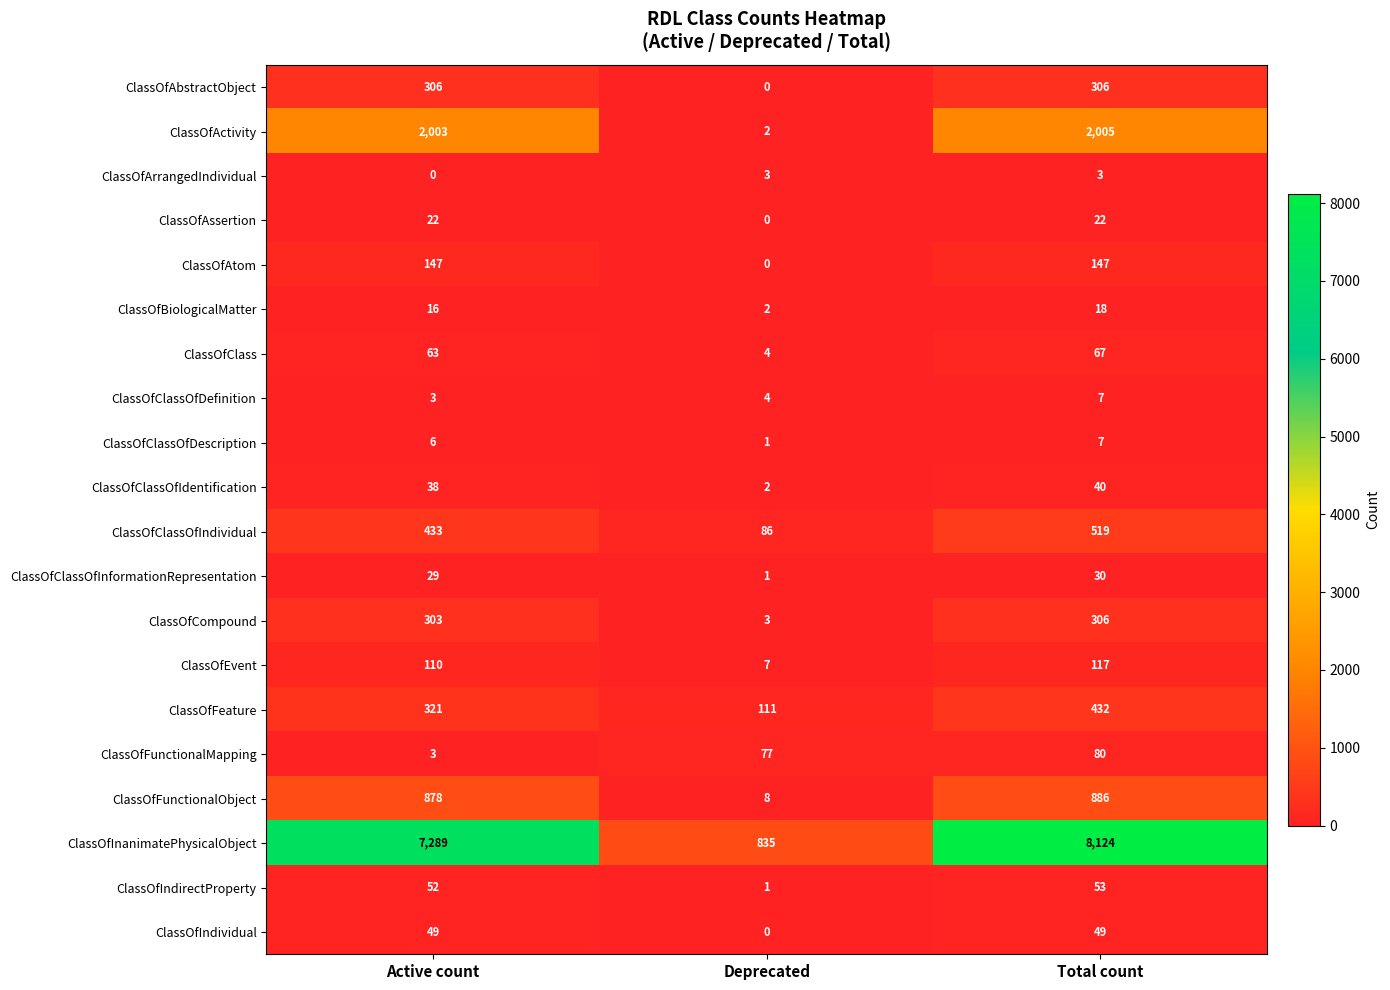

At which category does the chart reach its peak across all series?

Total count